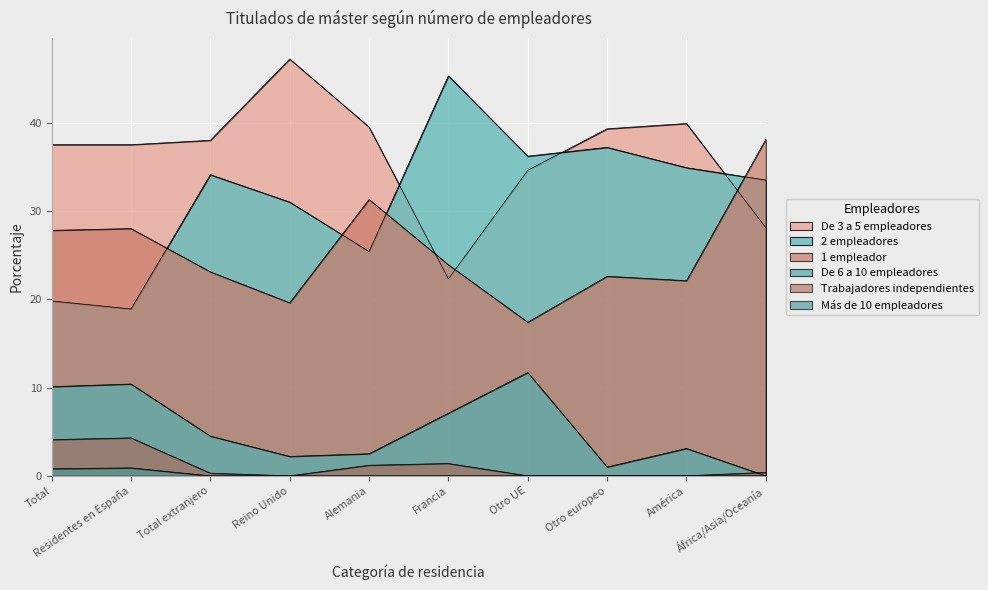

How many data points in Más de 10 empleadores are above 0?

2